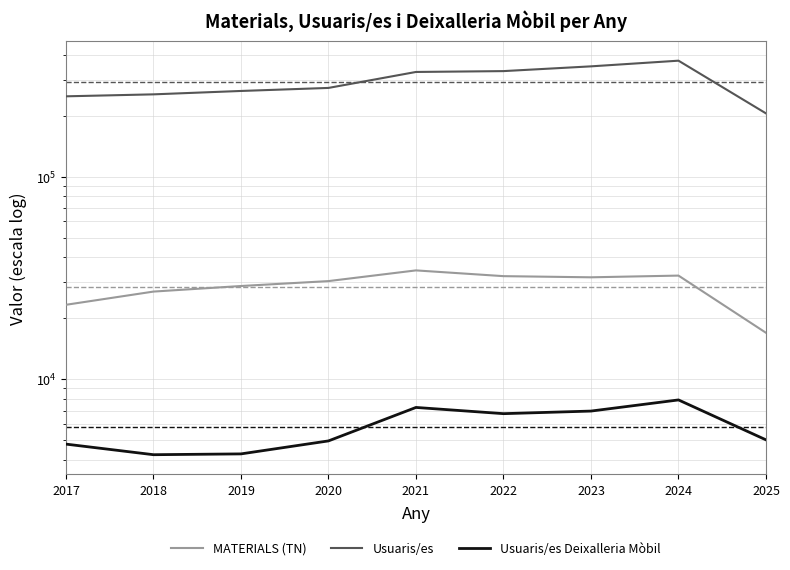

True or false: Usuaris/es Deixalleria Mòbil and MATERIALS (TN) intersect in this chart.

False